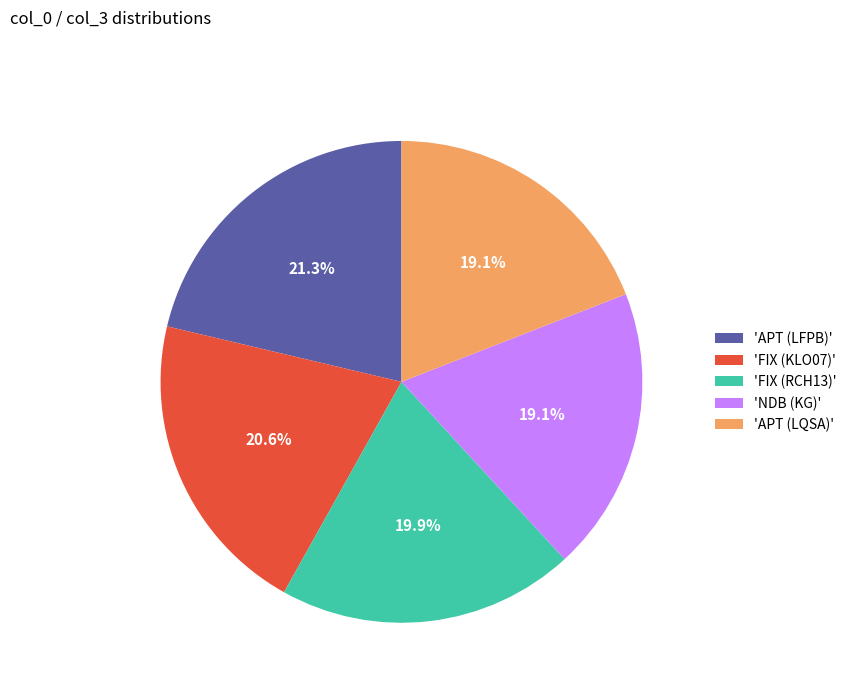

Does 'FIX (KLO07)' represent more than half of the total?

No